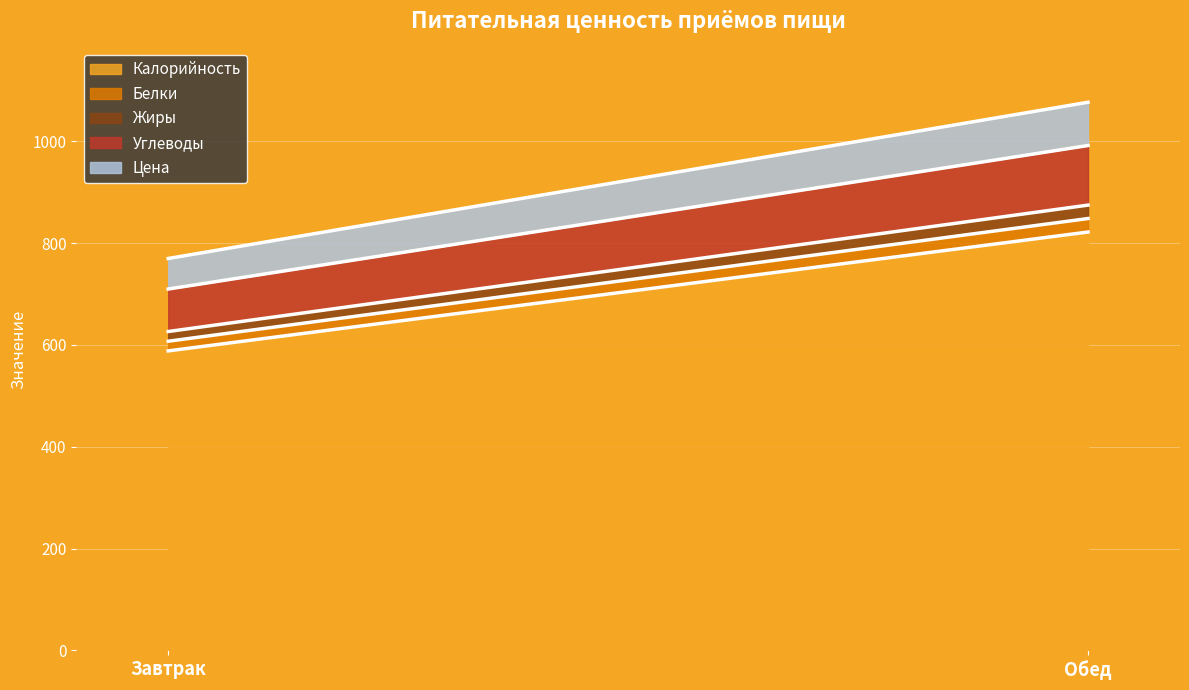

What are all the series names shown in the legend?

Калорийность, Белки, Жиры, Углеводы, Цена